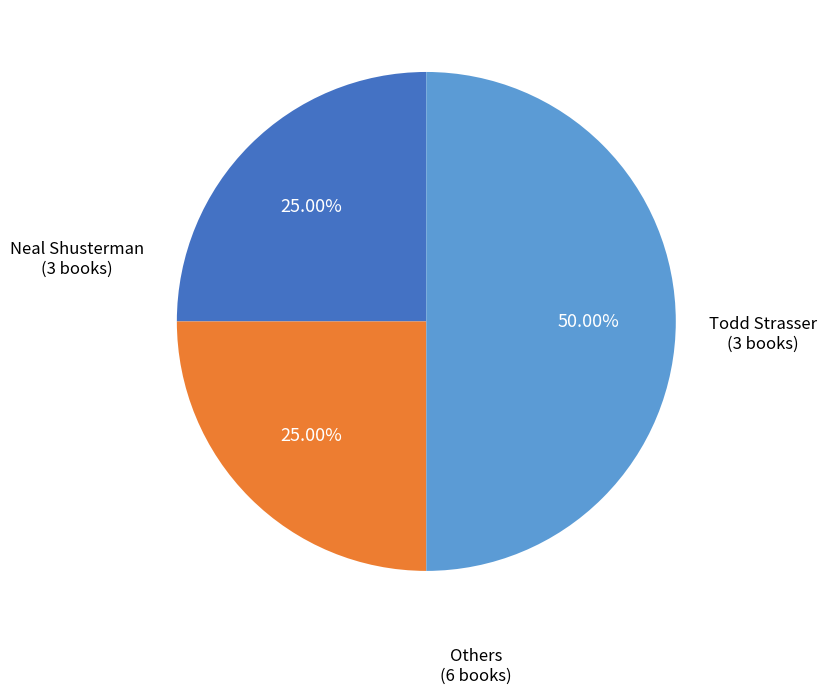

Count the number of slices in the pie.

3